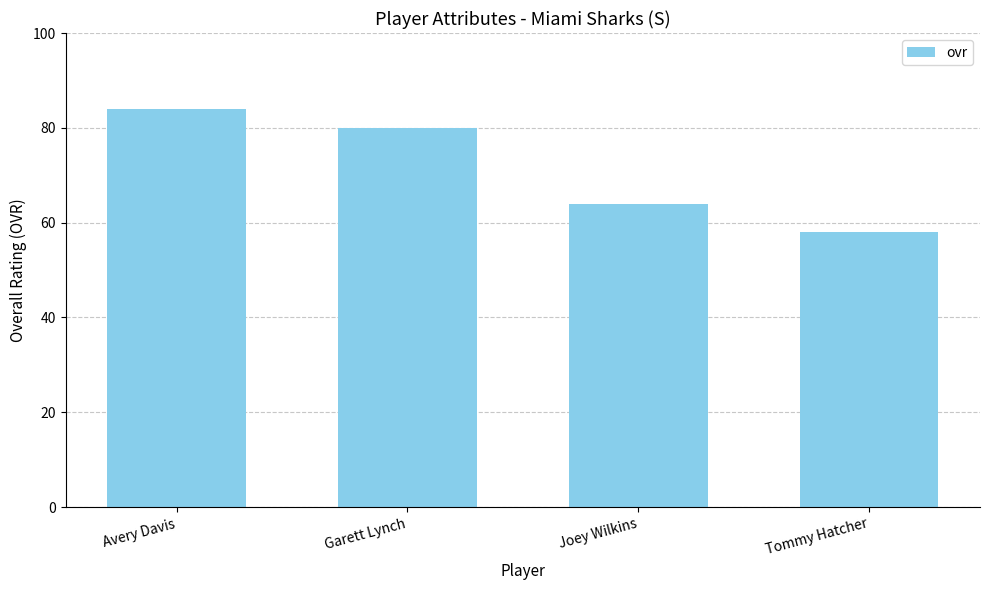

Count the number of categories in the chart.

4